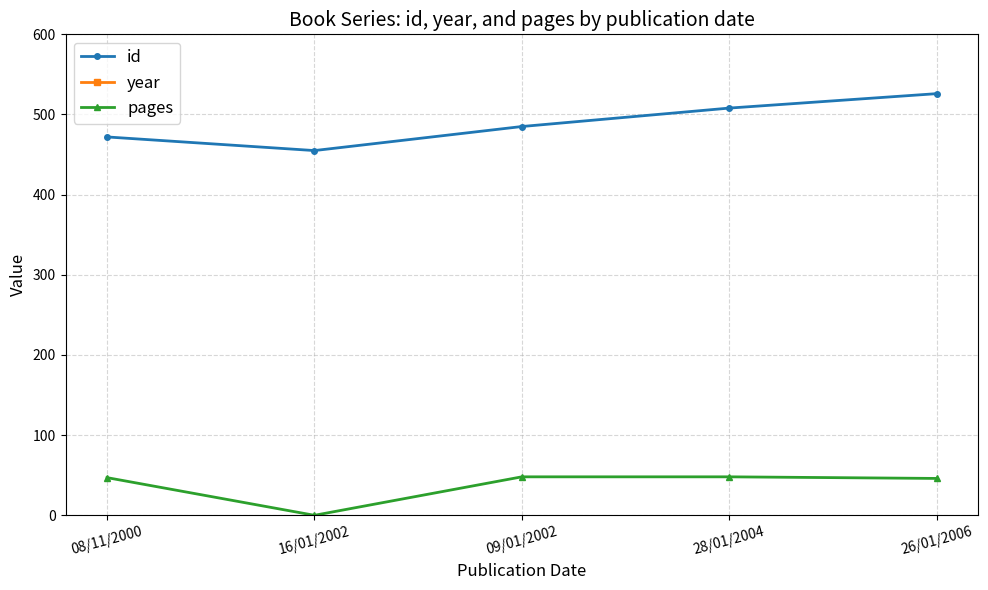

Where does the year series first go above 2002?

28/01/2004